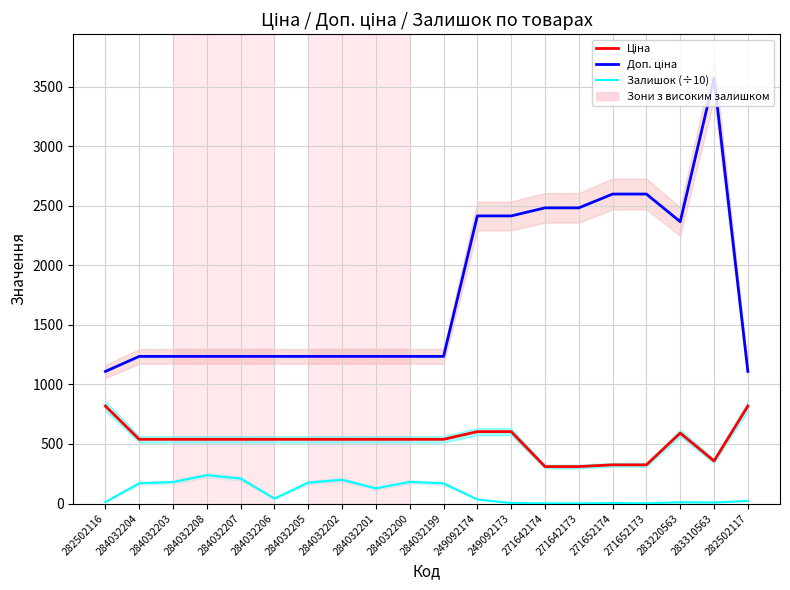

How many series are shown in this chart?

3